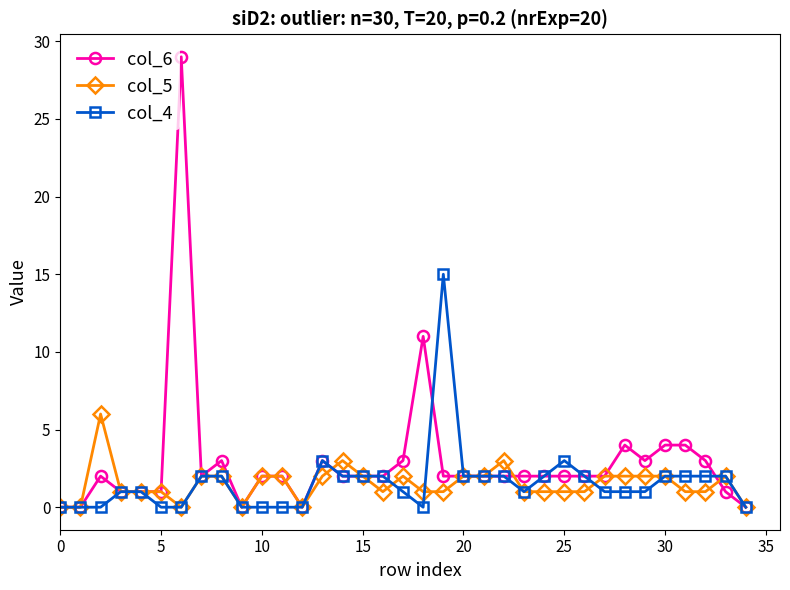

True or false: col_6 and col_5 cross at least once.

True